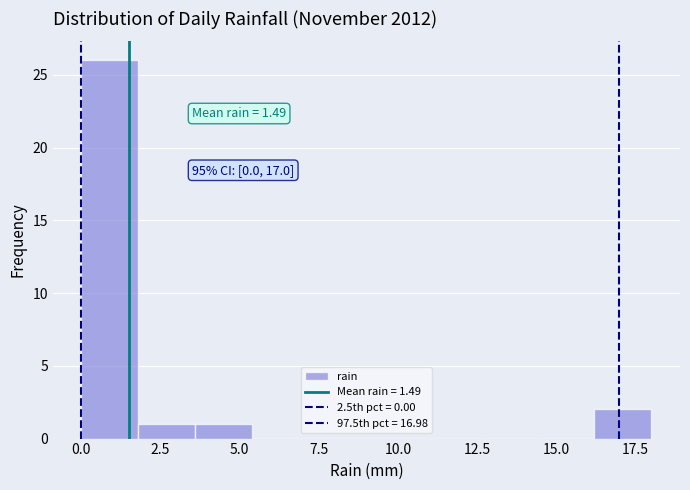

Around what value on the x-axis is the tallest bar? Give the approximate position of its centre, as read against the axis.

1.0